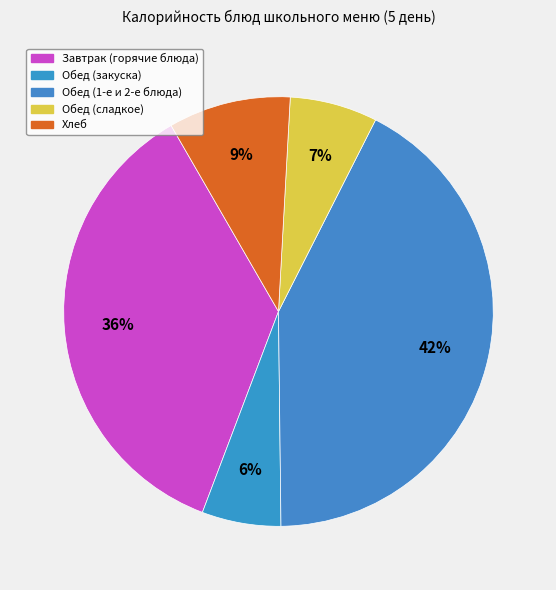

Does any single category account for the majority?

No